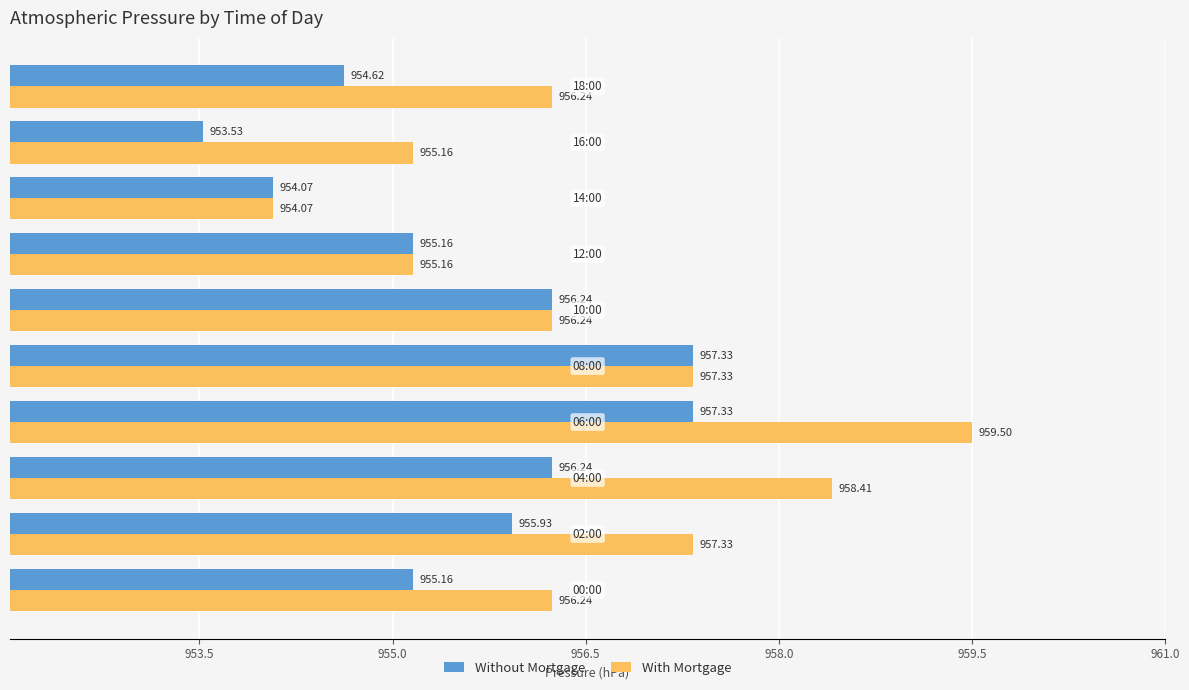

Rank the series by their average value, from lowest to highest.

Without Mortgage, With Mortgage